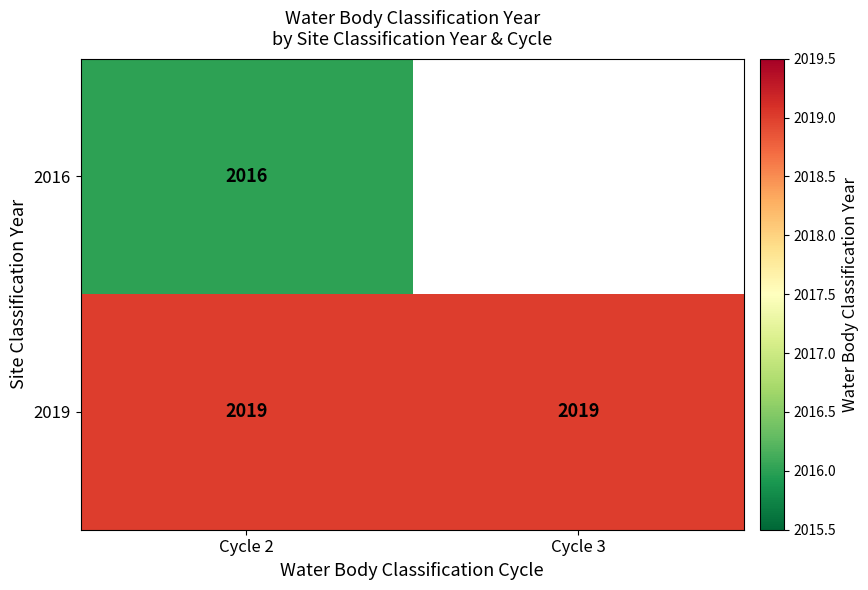

True or false: 2019 has a value of 3021 at Cycle 3.

False